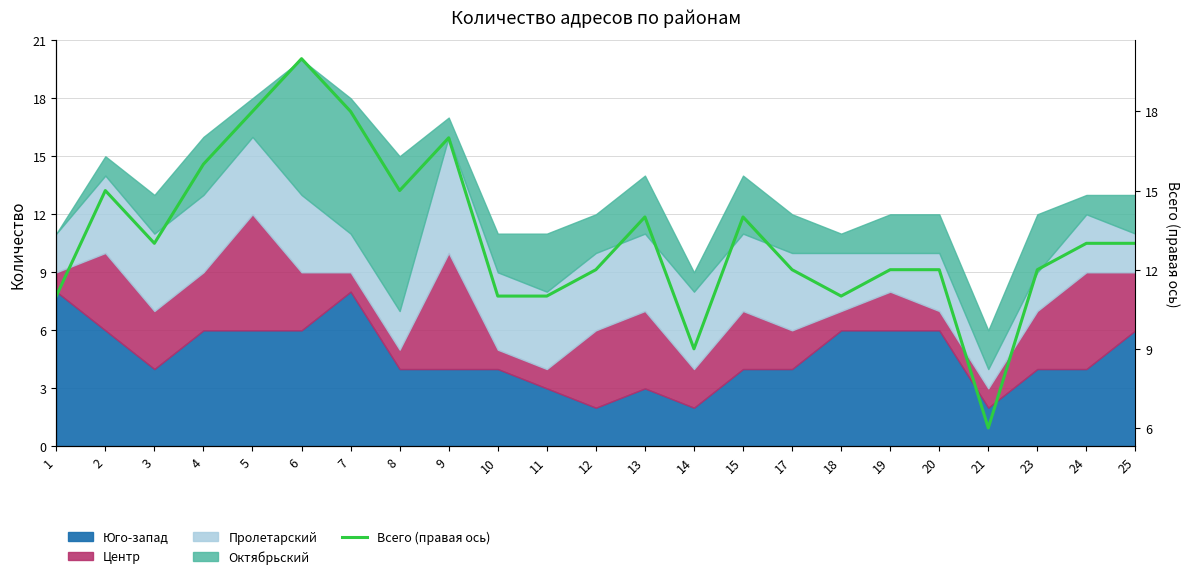

Reading right to left, list all the values displayed in this chart.

13	13	12	6	12	12	11	12	14	9	14	12	11	11	17	15	18	20	18	16	13	15	11